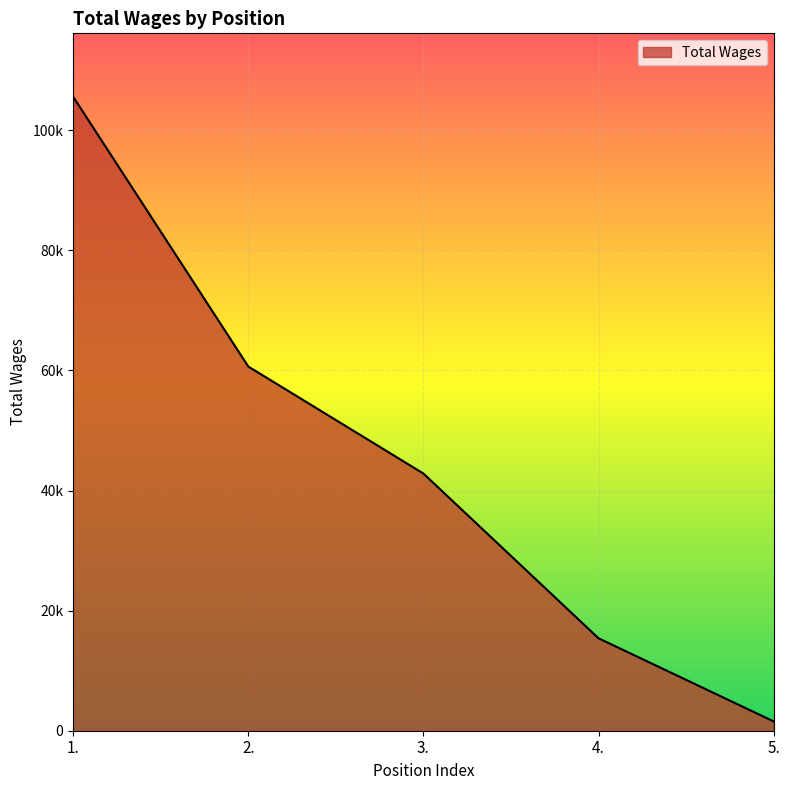

Rank the categories by value from lowest to highest.

5., 4., 3., 2., 1.